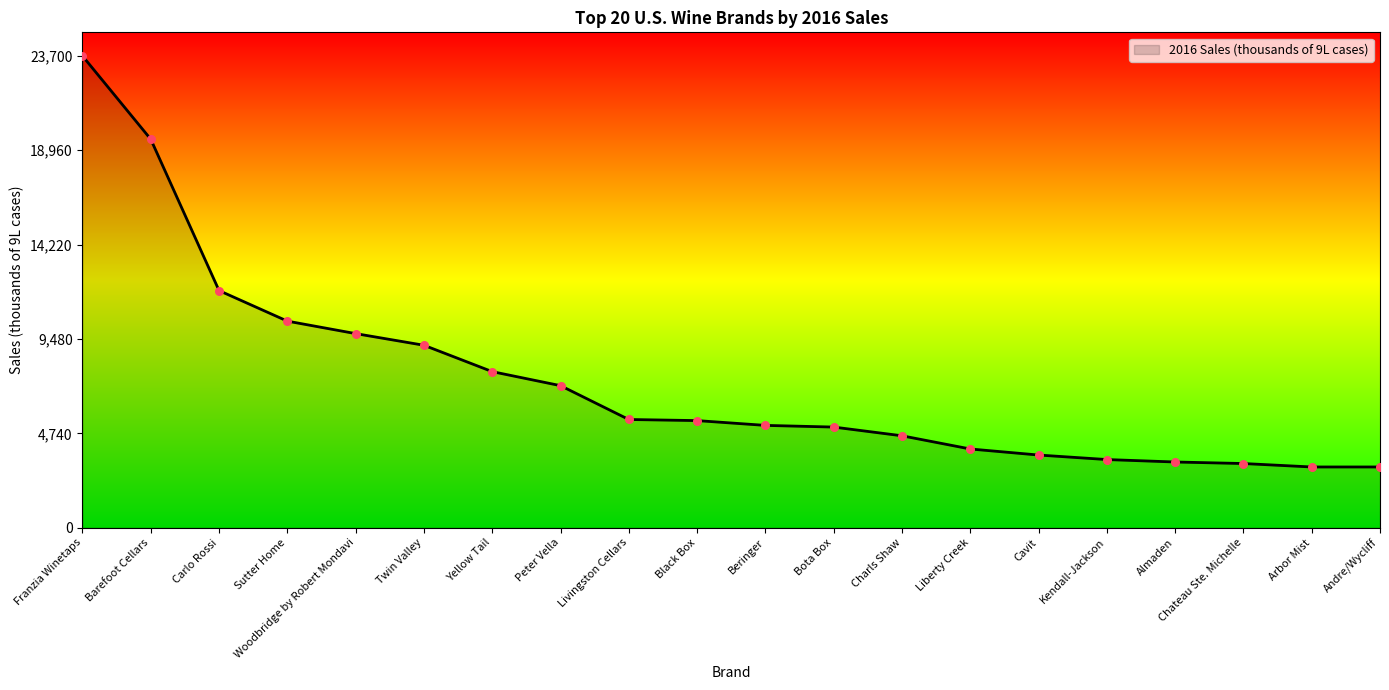

What is the ratio of the value at Franzia Winetaps to the value at Cavit?

6.5